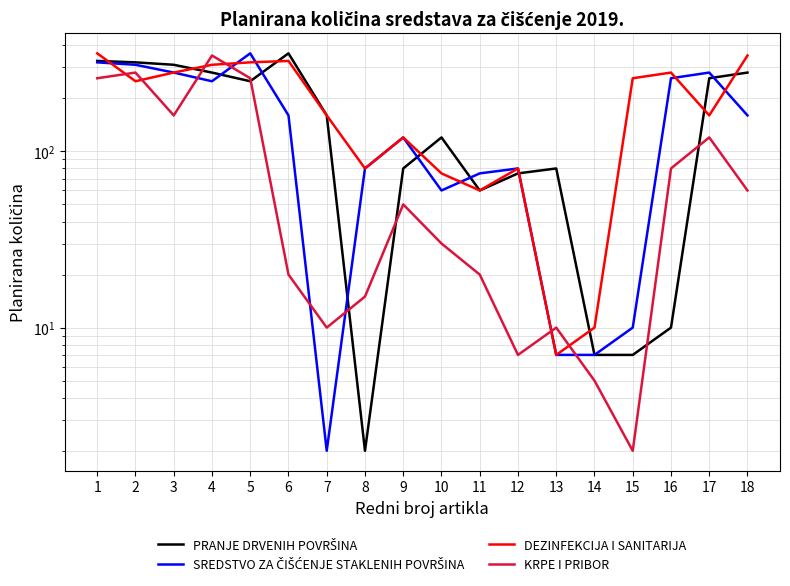

At which label does SREDSTVO ZA ČIŠĆENJE STAKLENIH POVRŠINA reach its peak?

5